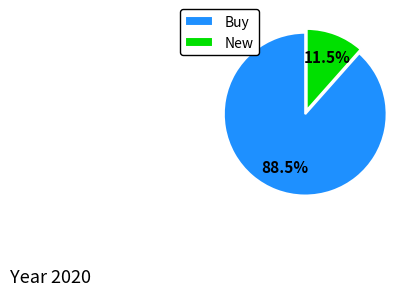

Combined, what portion of the pie is Buy and New?

100.0%